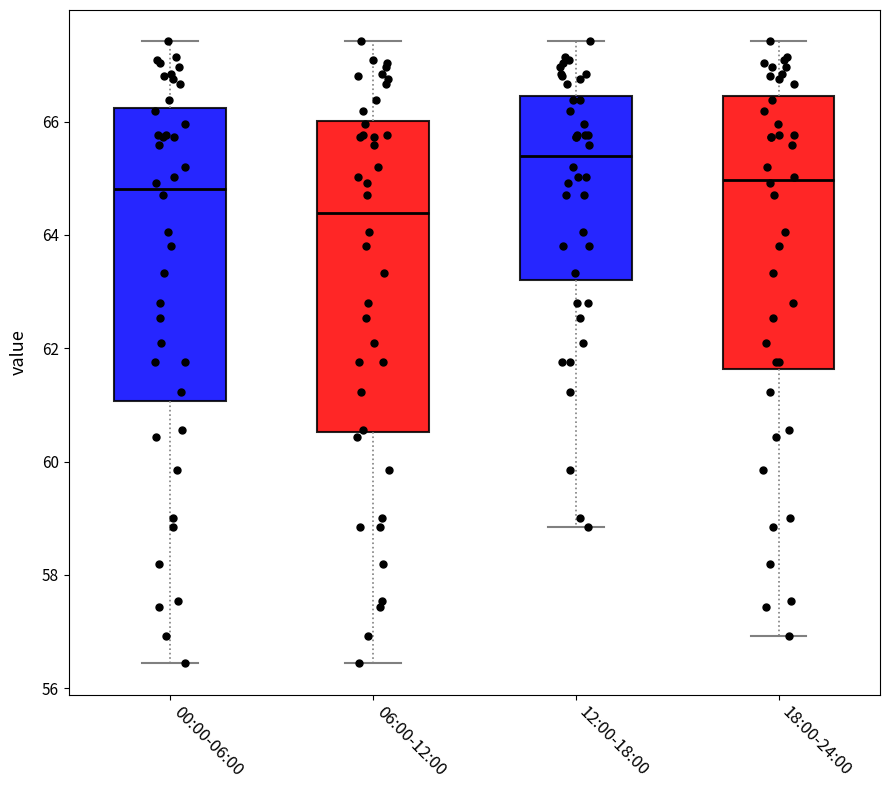

Where does the median line of the box for 18:00-24:00 sit on the y-axis? The values are not printed on the chart, so give them approximately, as read against the axis.

65.0